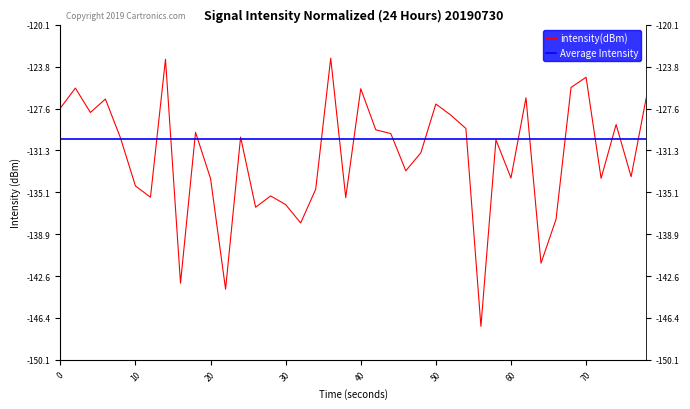

What is the greatest value displayed?

-123.1